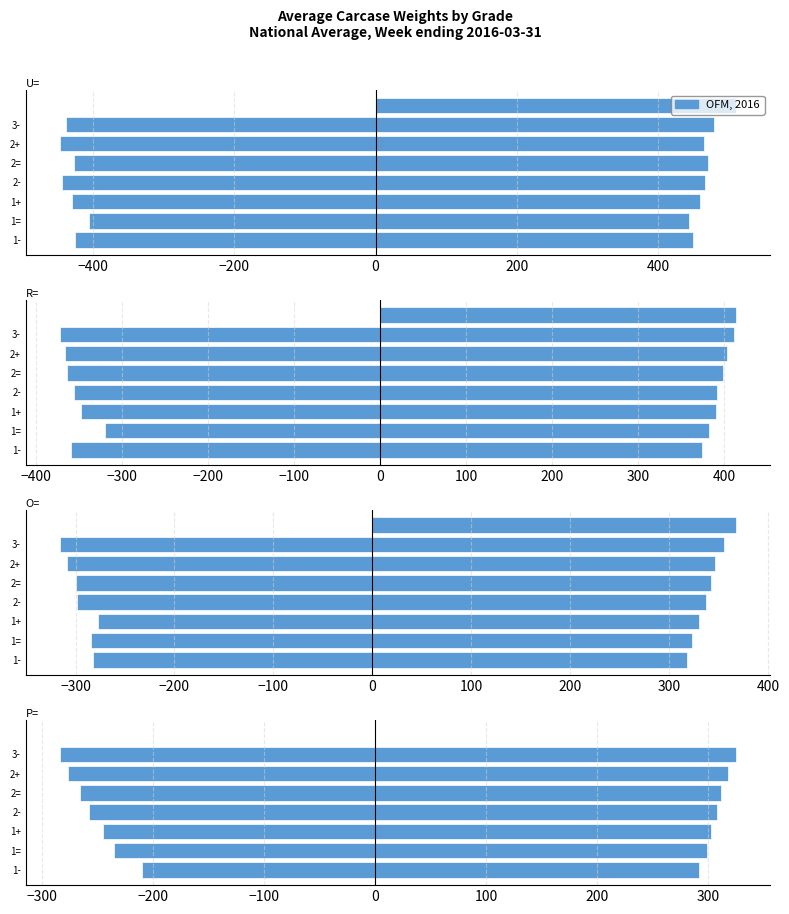

True or false: O= has a value of 475.2 at 3-.

False